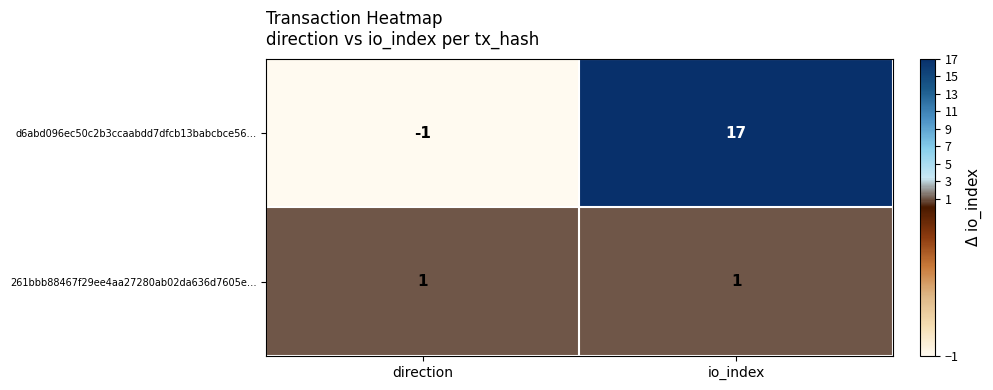

What is the difference between the d6abd096ec50c2b3ccaabdd7dfcb13babcbce56… values at io_index and direction?

18